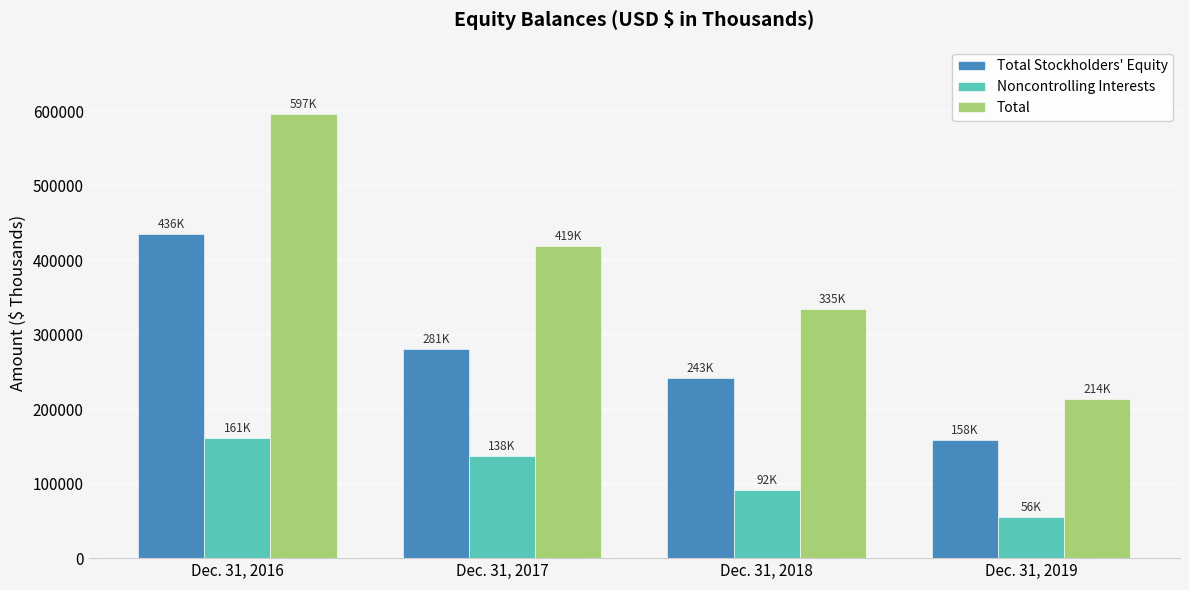

Where does the Total series first go above 418644?

Dec. 31, 2016